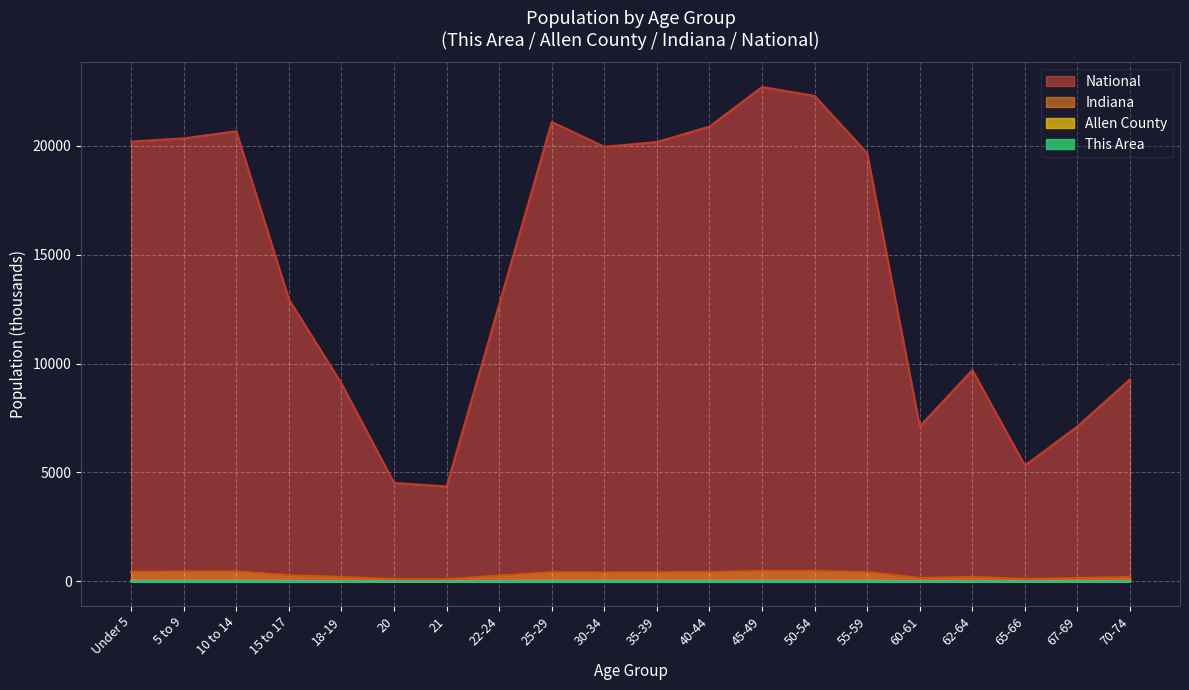

What are all the series names shown in the legend?

National, Indiana, Allen County, This Area